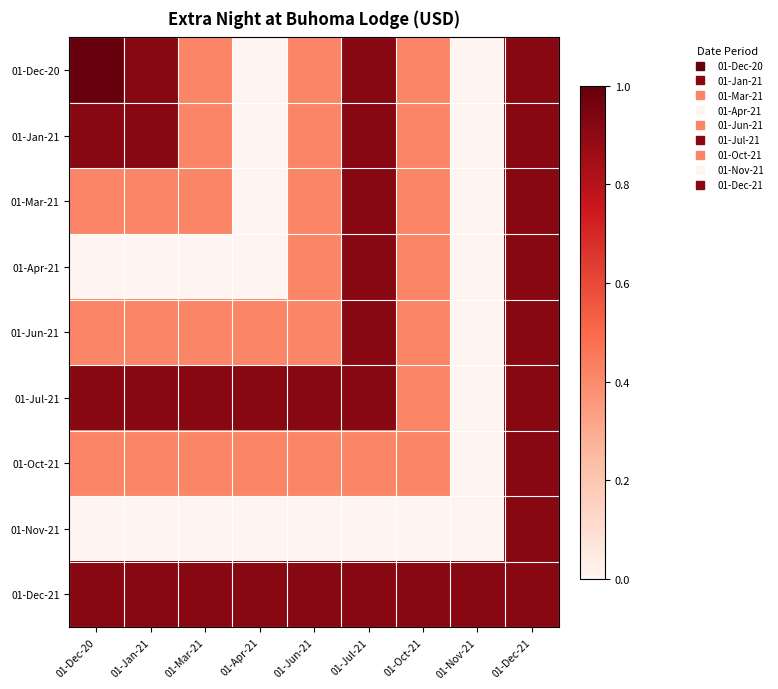

At how many categories does at least one series exceed 0?

9